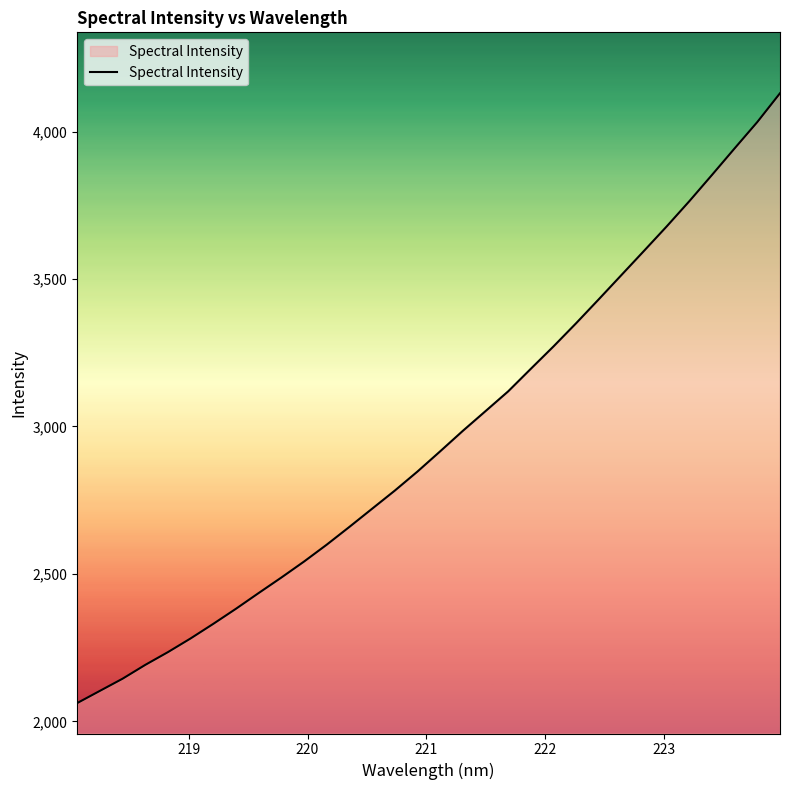

What is the greatest value displayed?

4129.9